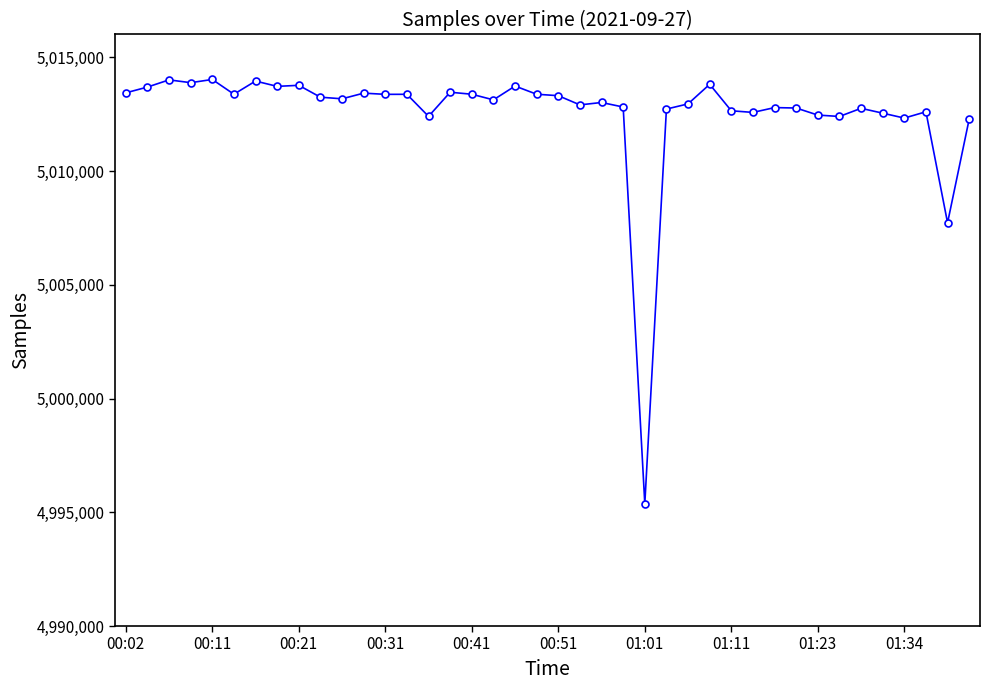

What is the value of the 9th point from the left?

5013766